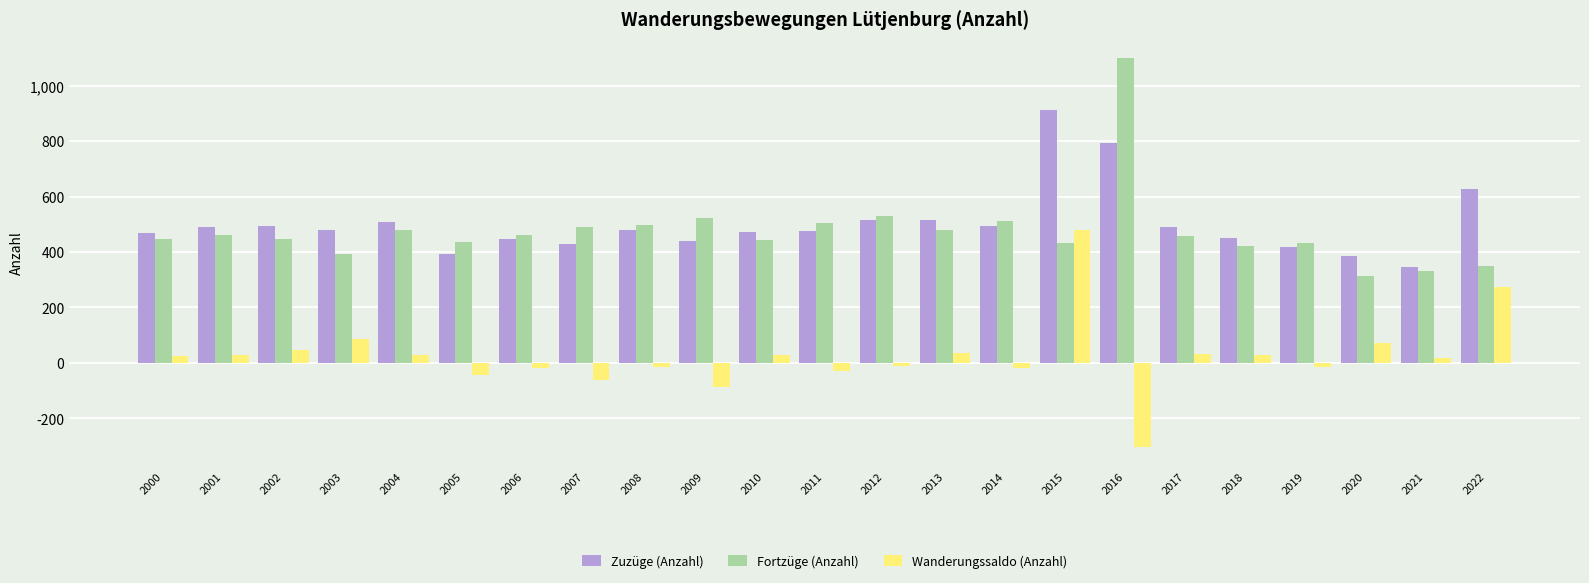

Is it true that Zuzüge (Anzahl) equals 445 at 2006?

True